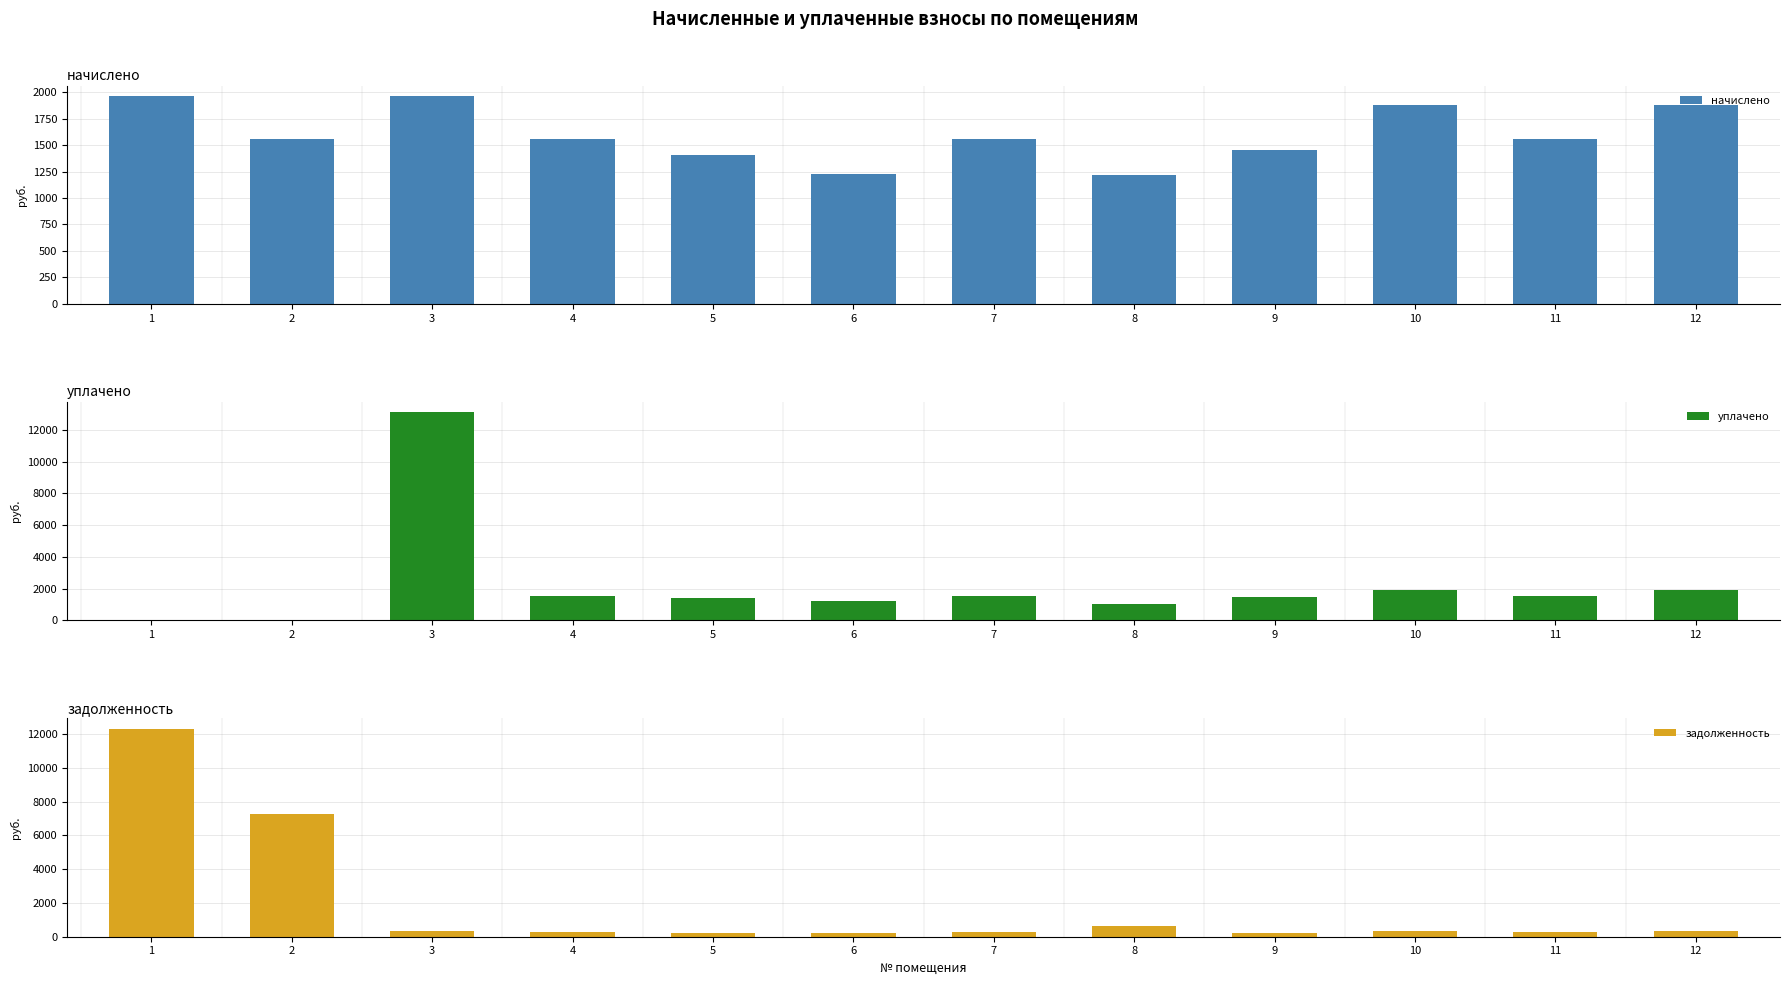

What is the total value across all series at 2?

8805.8